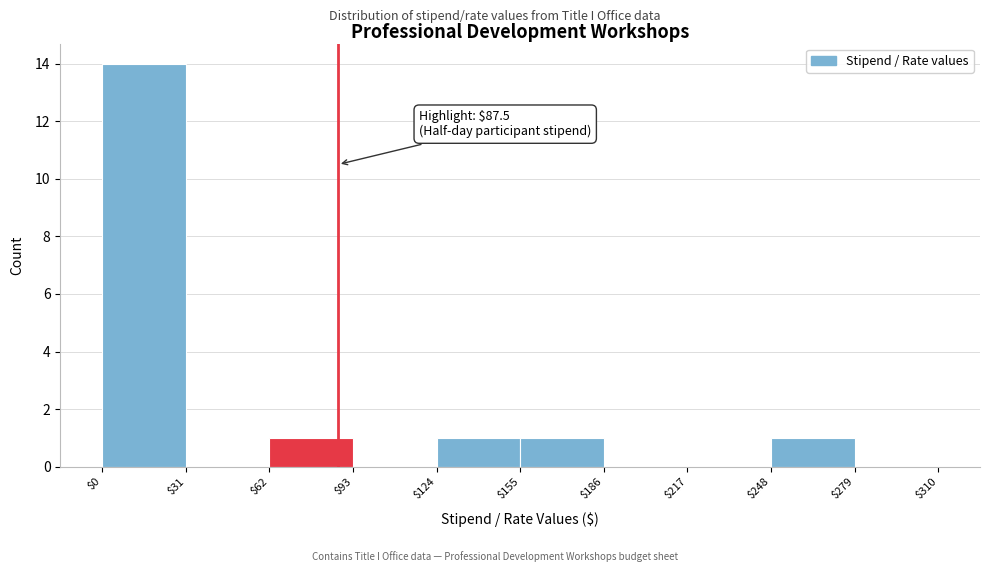

Which range on the x-axis has the tallest bar?

$0 to $31